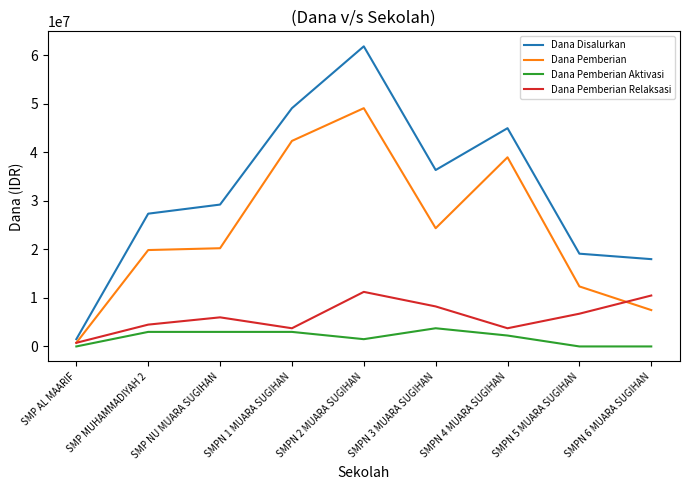

At SMPN 2 MUARA SUGIHAN, list the series in order from smallest to largest.

Dana Pemberian Aktivasi, Dana Pemberian Relaksasi, Dana Pemberian, Dana Disalurkan